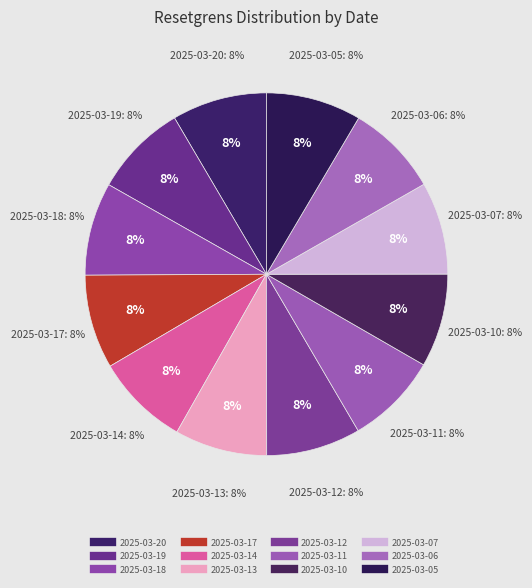

Between 2025-03-14 and 2025-03-17, which is larger?

2025-03-17